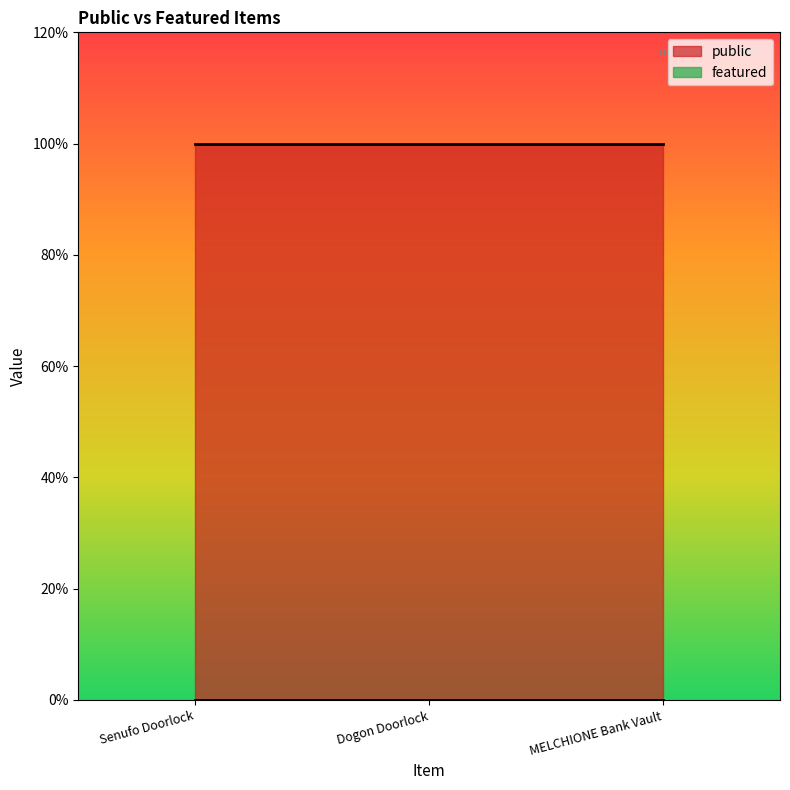

At MELCHIONE Bank Vault, list the series in order from largest to smallest.

public, featured